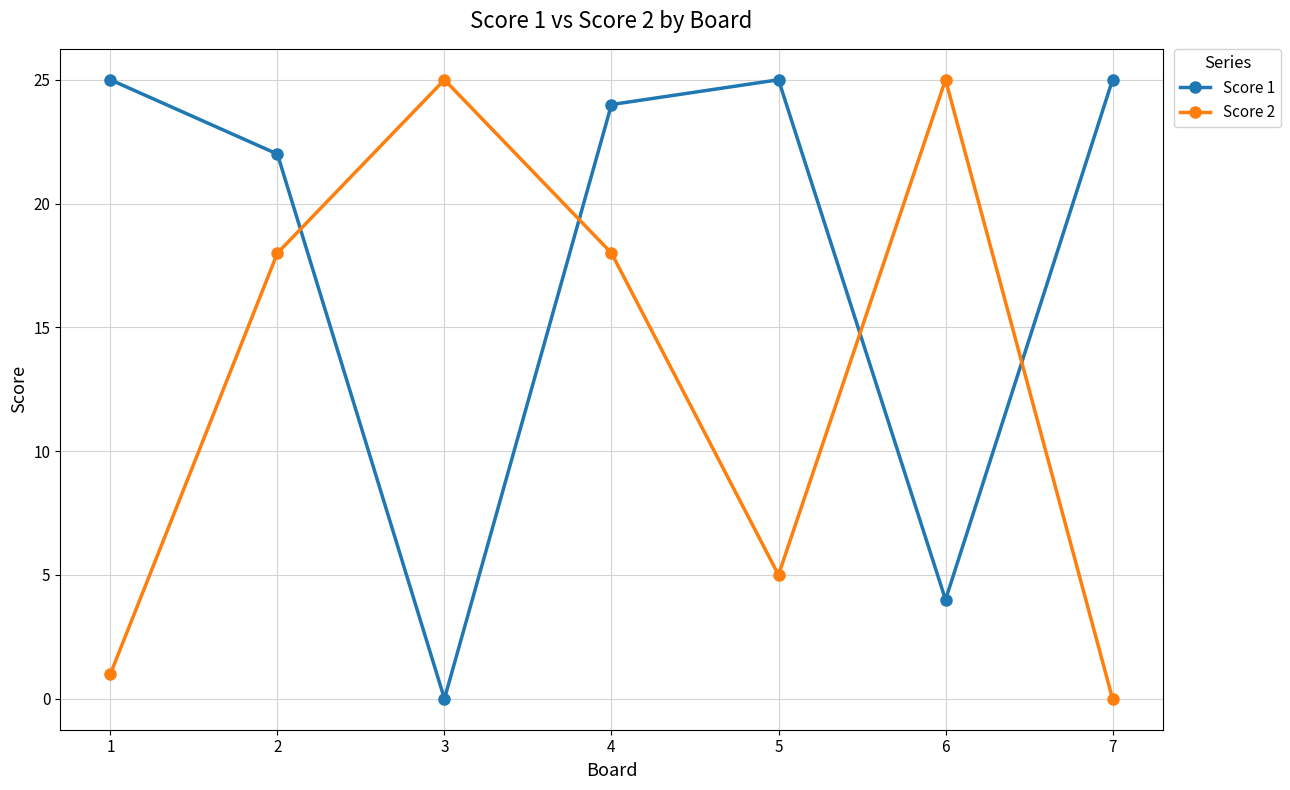

List the series in order of their overall mean, highest first.

Score 1, Score 2